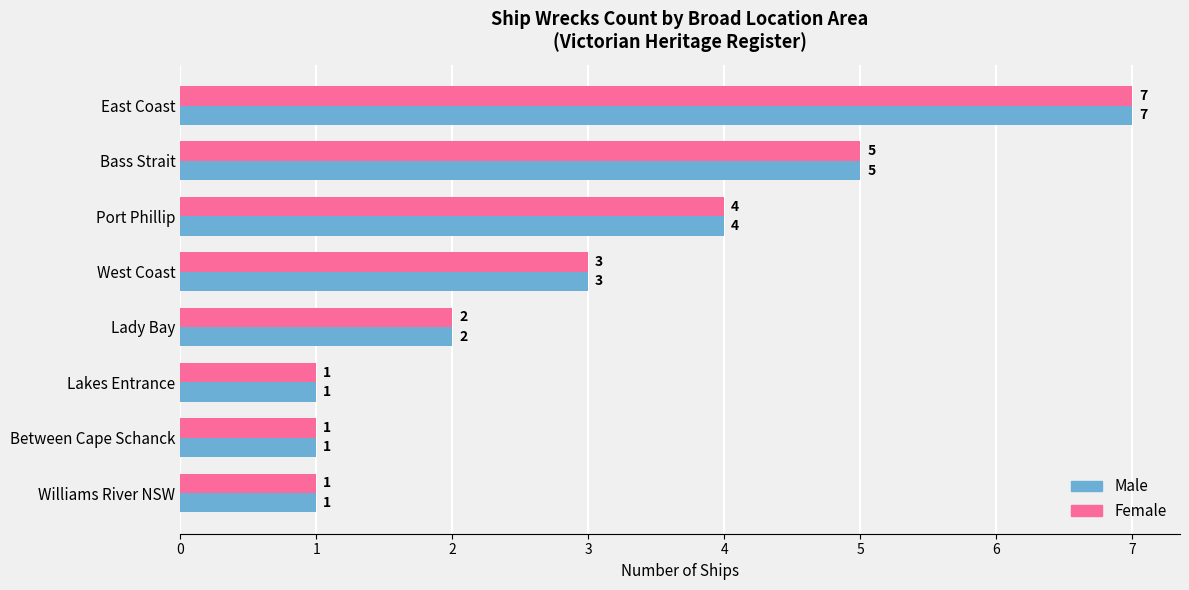

Count the number of categories in the chart.

8